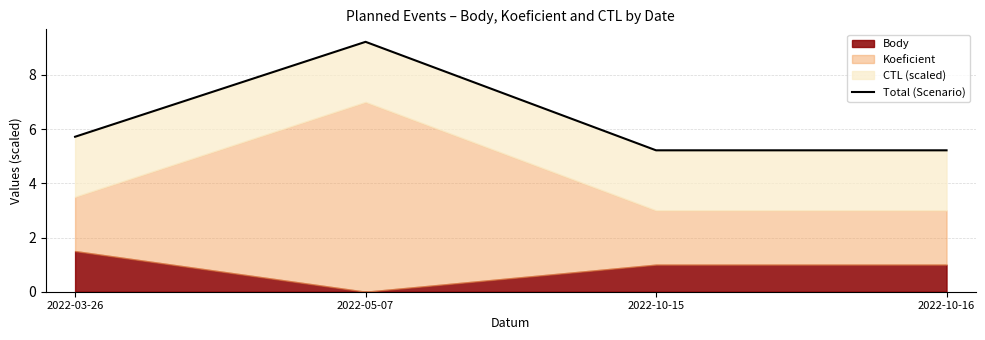

At which category does the chart reach its peak across all series?

2022-05-07